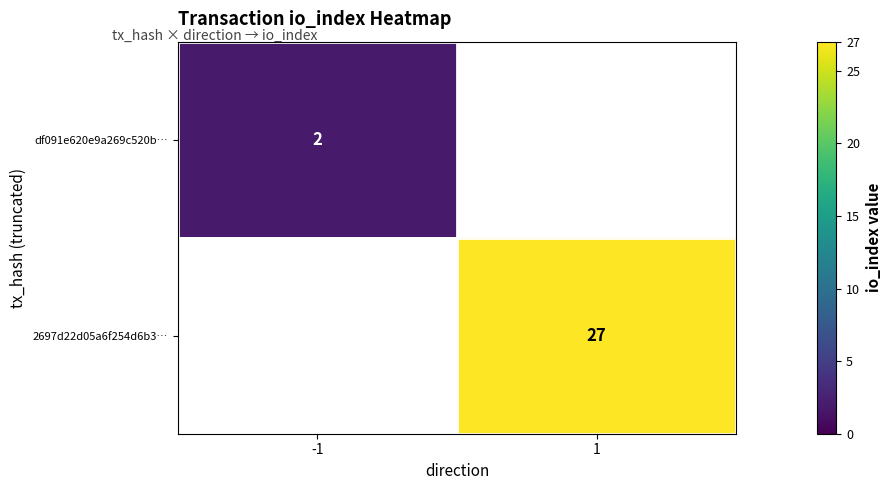

The value of 2697d22d05a6f254d6b3… at 1 is 27. True or false?

True